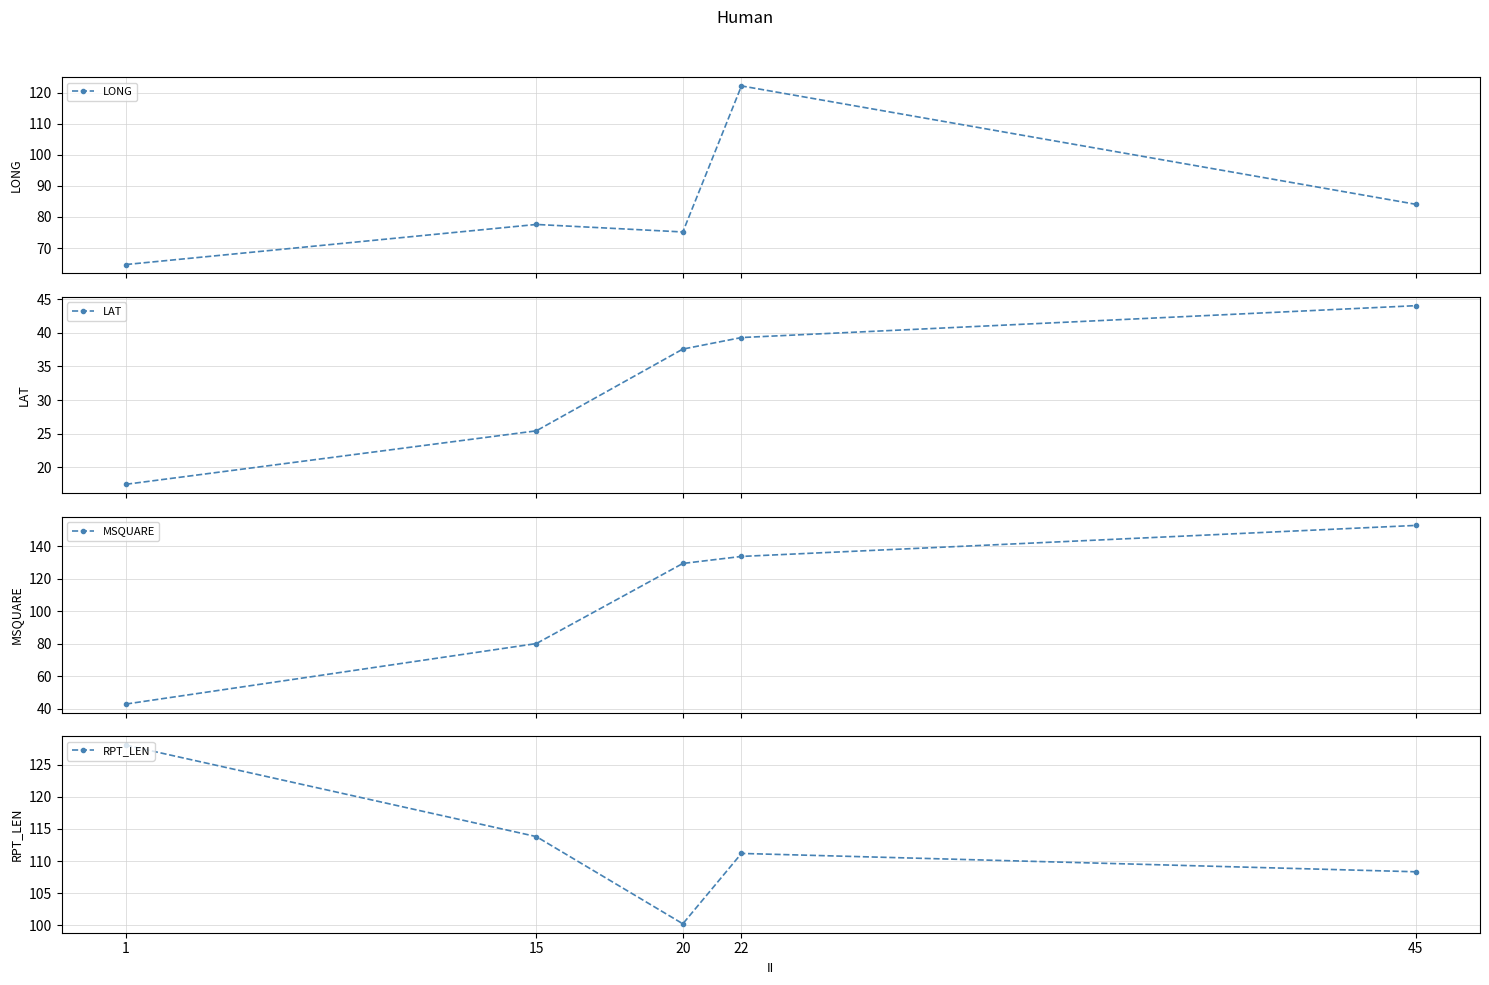

What is the total value across all series at 1?

253.2